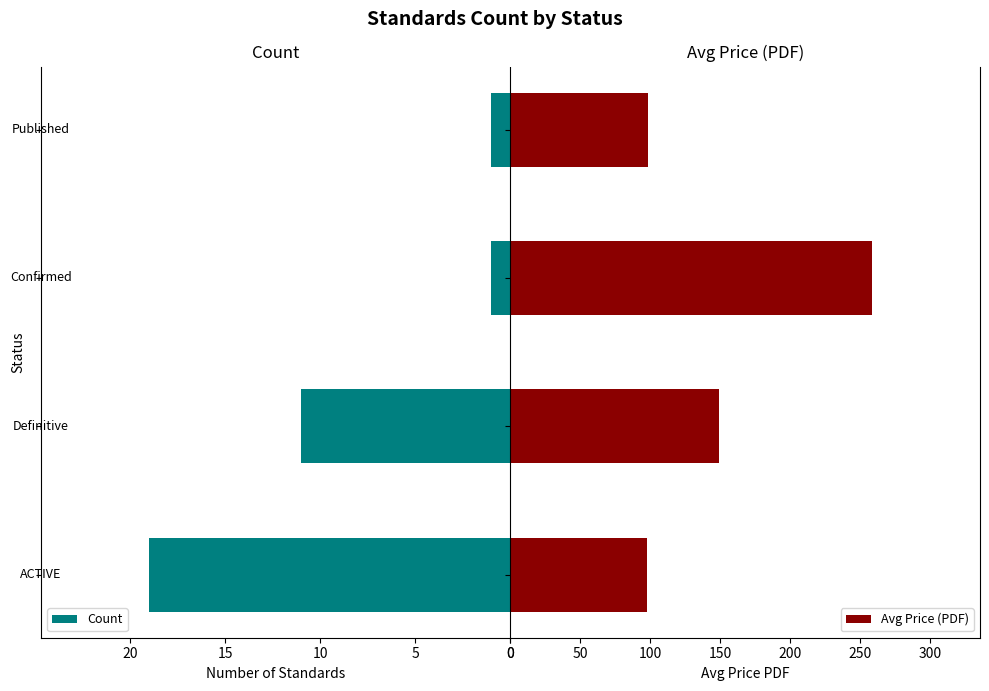

Reading right to left, list all the values displayed in this chart.

Count: 15=1.0	10=1.0	5=11.0	0=19.0
Avg Price (PDF): 15=98.0	10=258.0	5=148.9	0=97.5